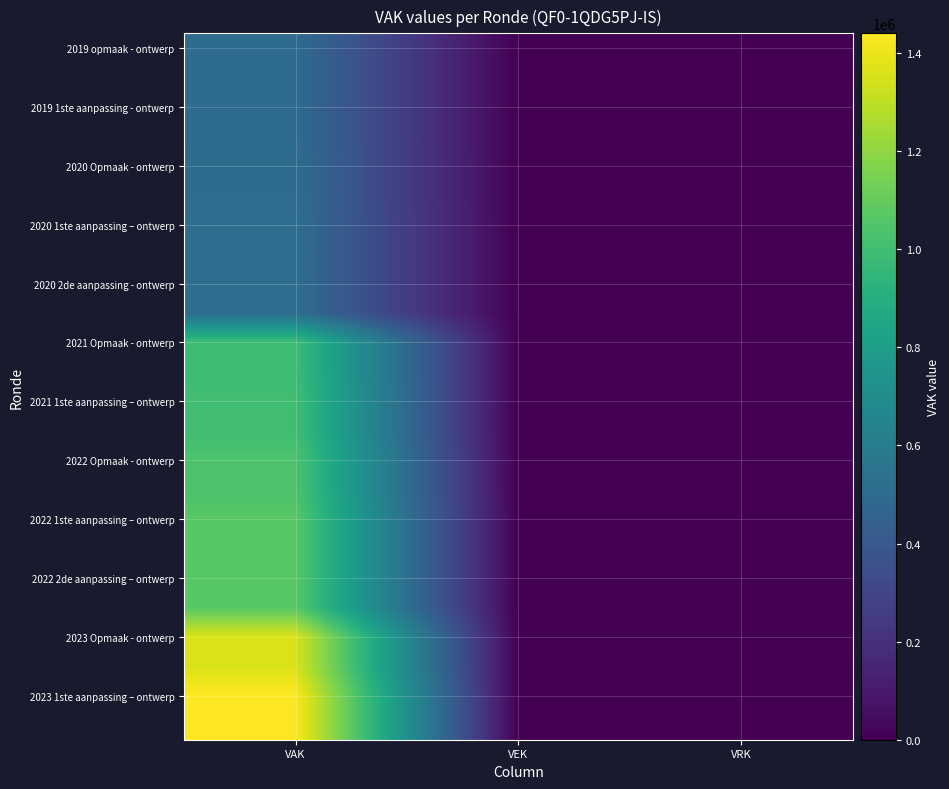

What is the maximum value shown in the chart?

1440320